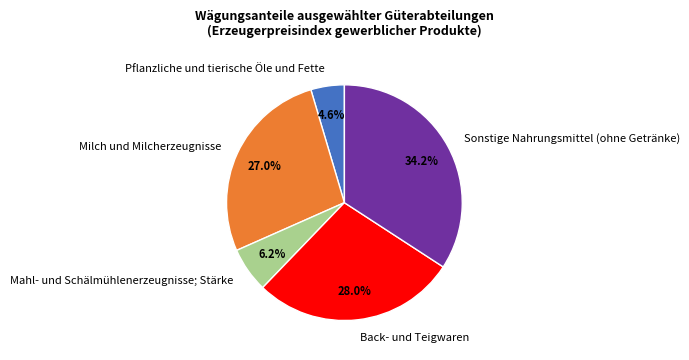

True or false: Pflanzliche und tierische Öle und Fette accounts for 5% of the total.

True